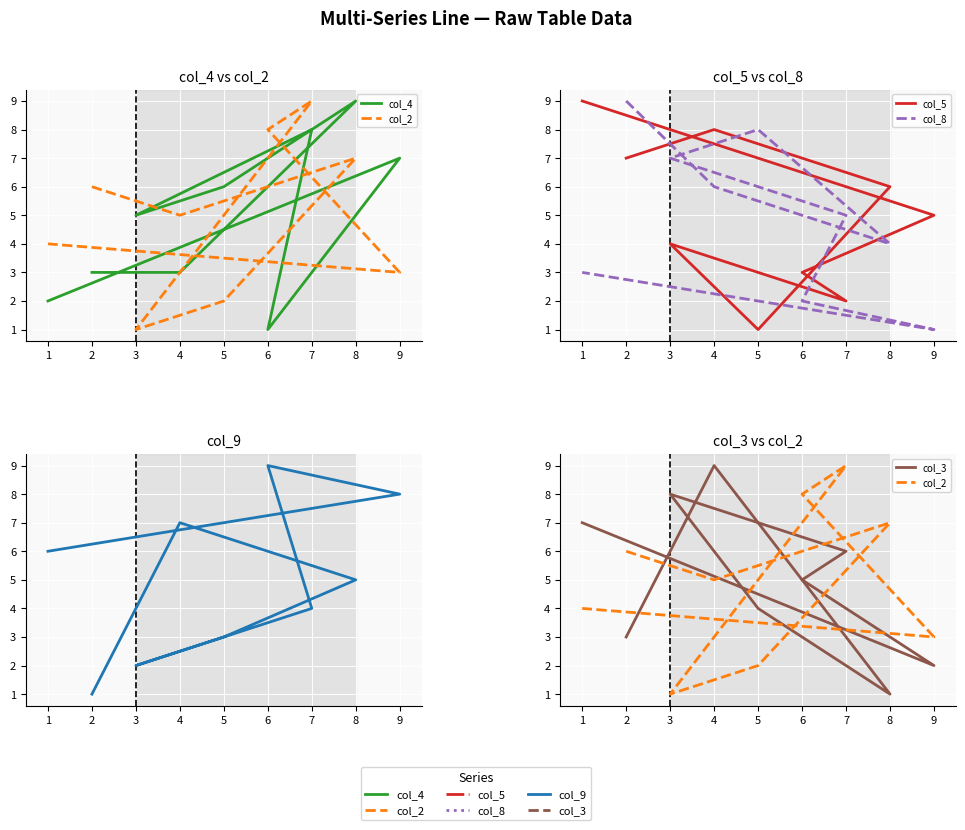

What is the highest value of the col_3 series?

9